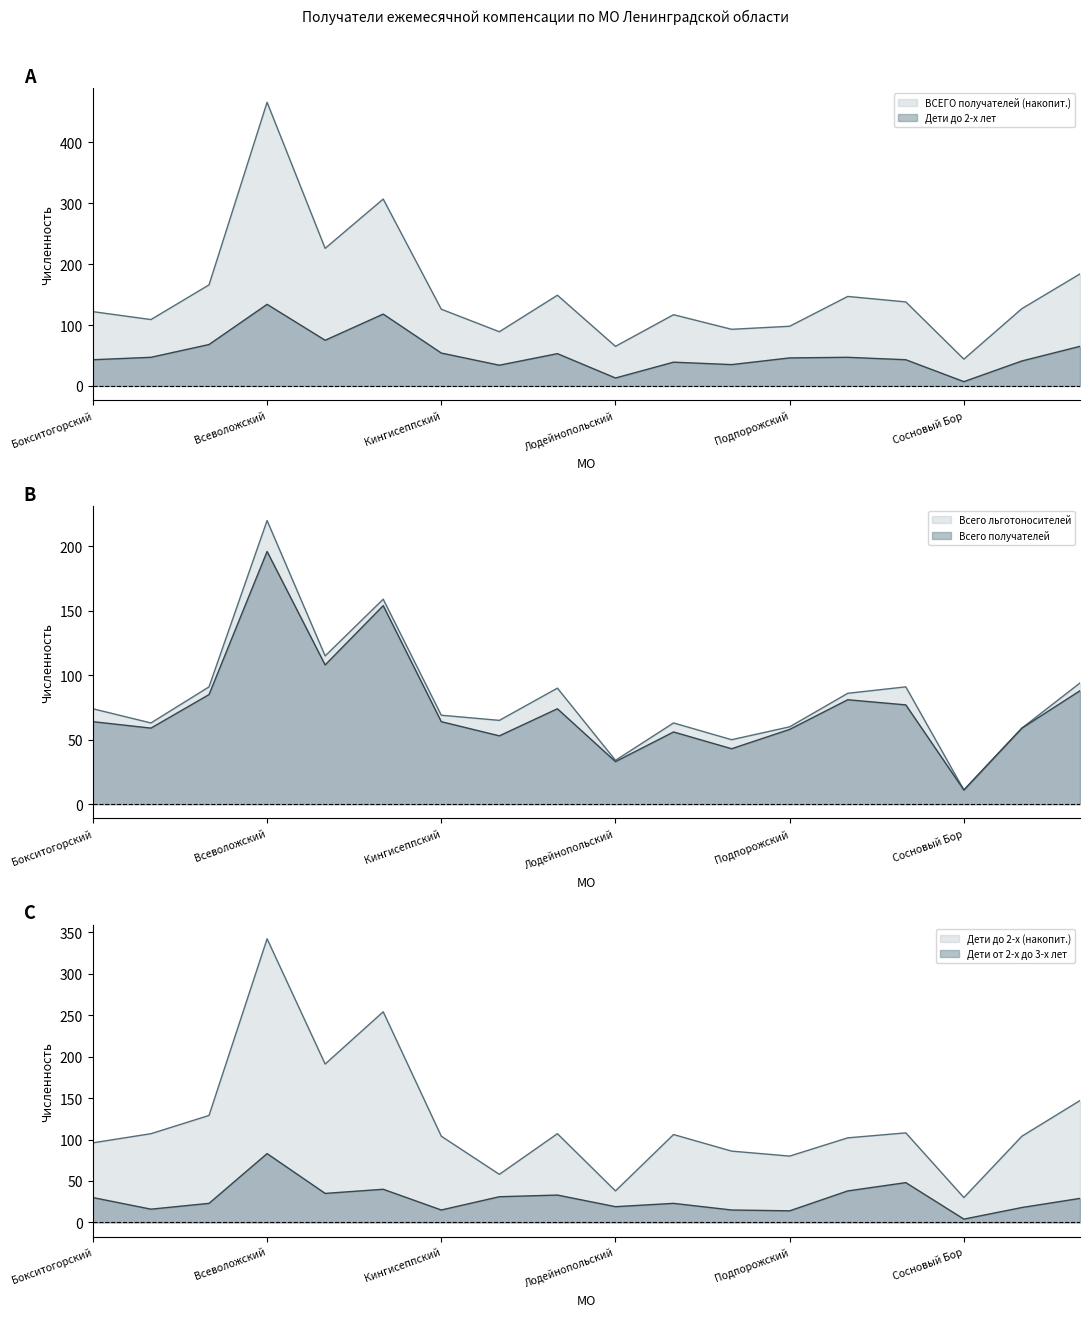

True or false: ВСЕГО получателей (накопит.) has a value of 206 at Ломоносовский.

False